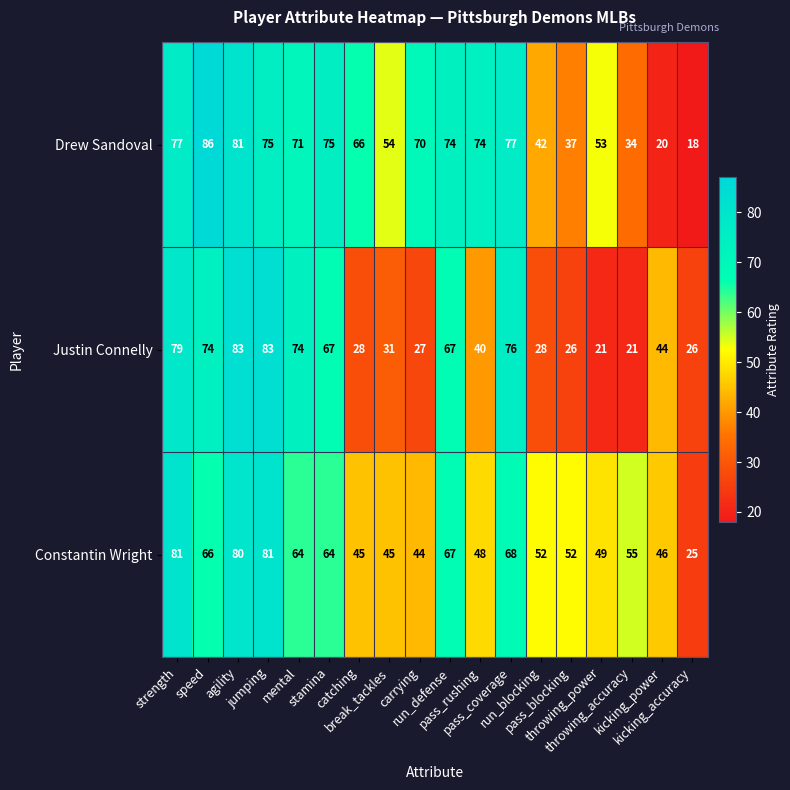

What is the maximum value for Constantin Wright?

81